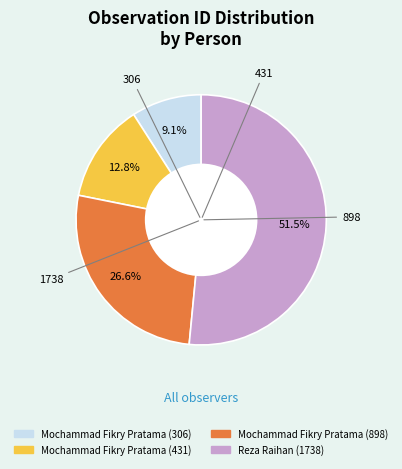

Combined, what portion of the pie is Mochammad Fikry Pratama (431) and Reza Raihan (1738)?

64.3%